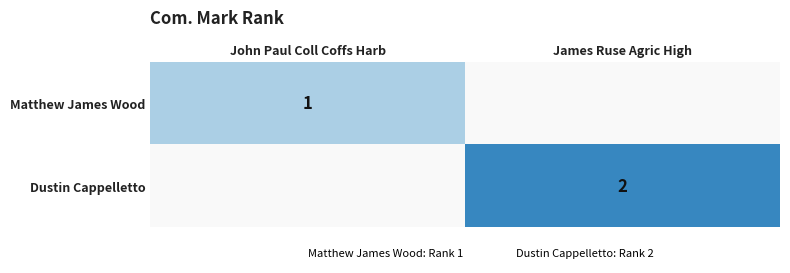

True or false: Matthew James Wood has a value of 2 at John Paul Coll Coffs Harb.

False